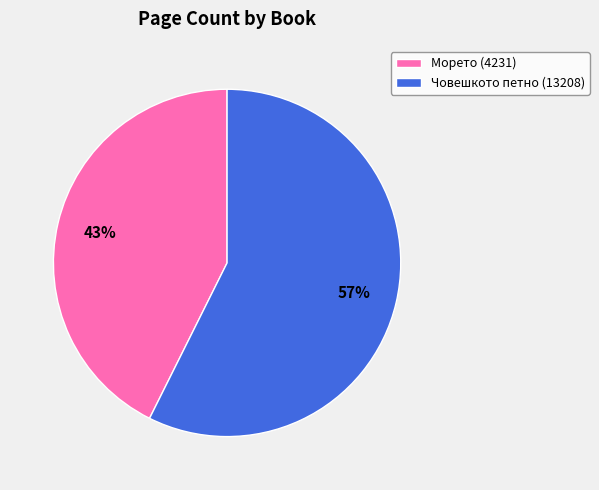

Rank the categories by value from highest to lowest.

Човешкото петно (13208), Морето (4231)